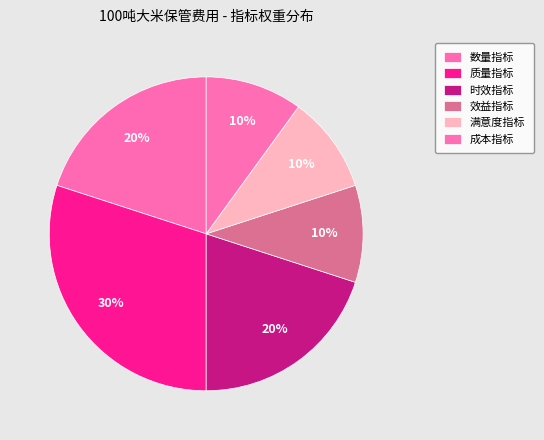

What portion of the pie excludes 满意度指标?

90.0%